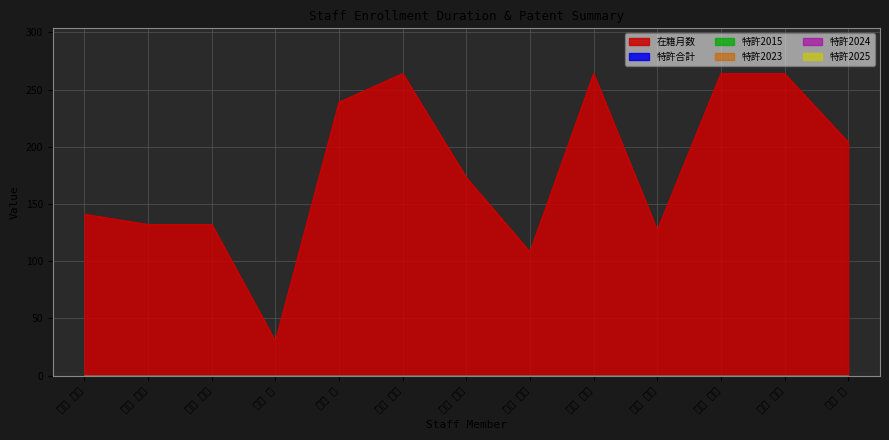

True or false: 特許2015 and 特許2023 intersect in this chart.

False